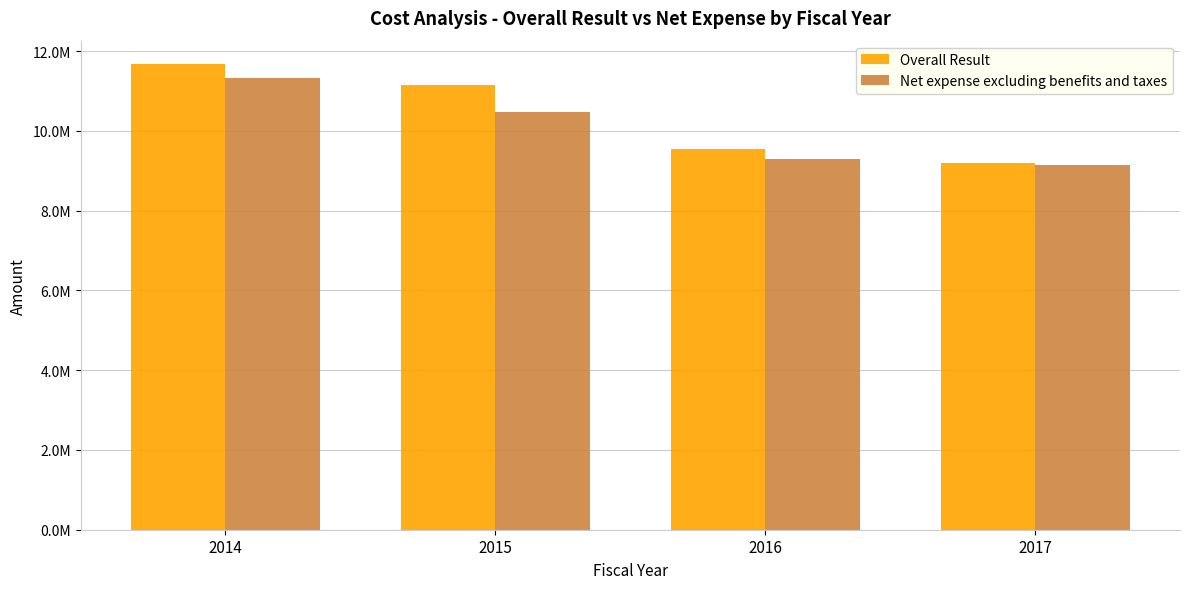

Reading left to right, extract all data points from this chart.

Overall Result: 11681493	11161028	9542195	9206387
Net expense excluding benefits and taxes: 11321512	10467883	9301670	9141288